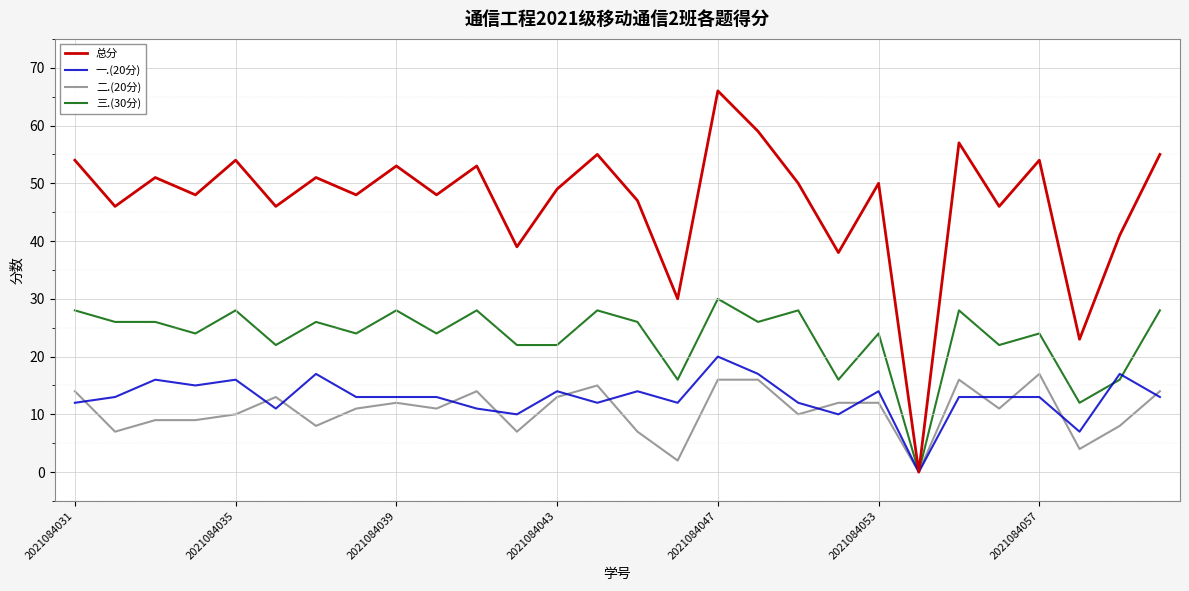

Which series has the widest spread of values?

总分